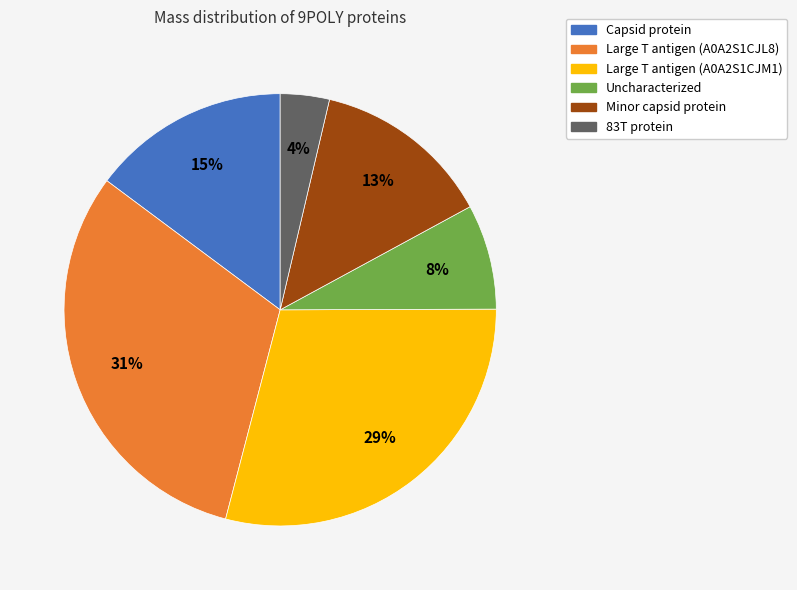

To the nearest percent, what percentage of the pie is Capsid protein?

15%